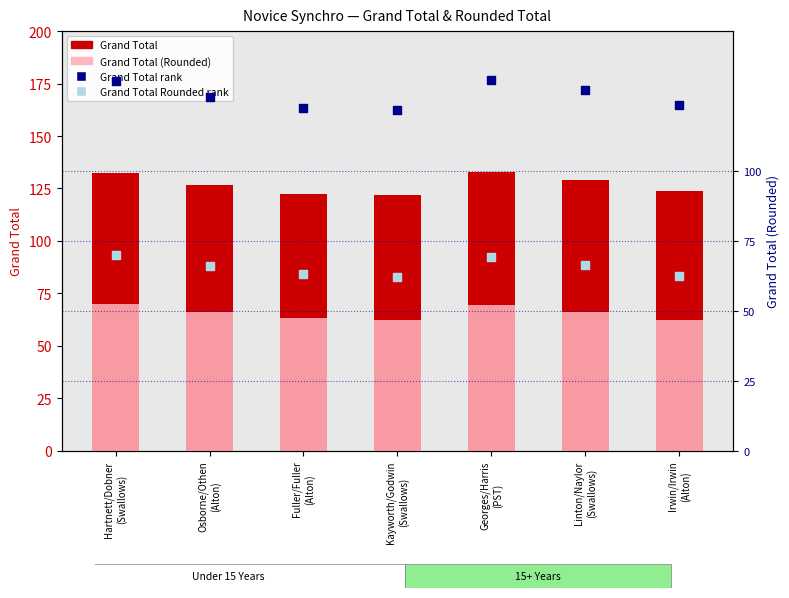

At which category is the sum across all series the highest?

Hartnett/Dobner
(Swallows)